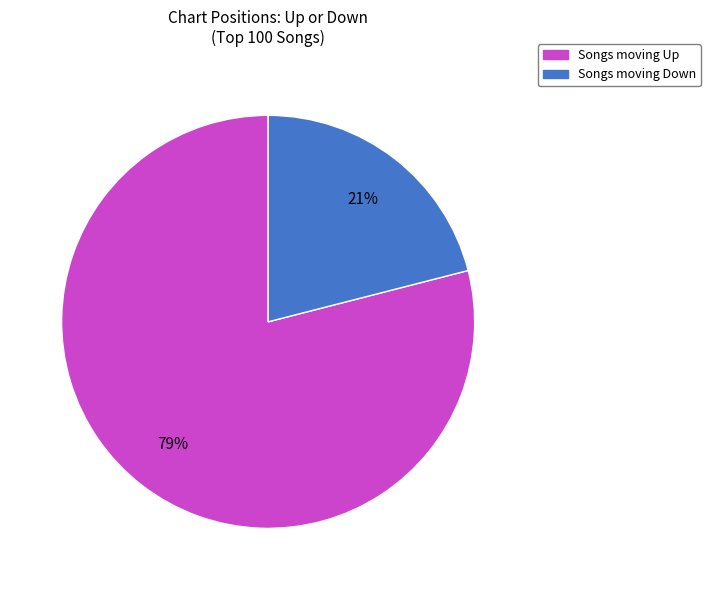

Does any single category account for the majority?

Yes